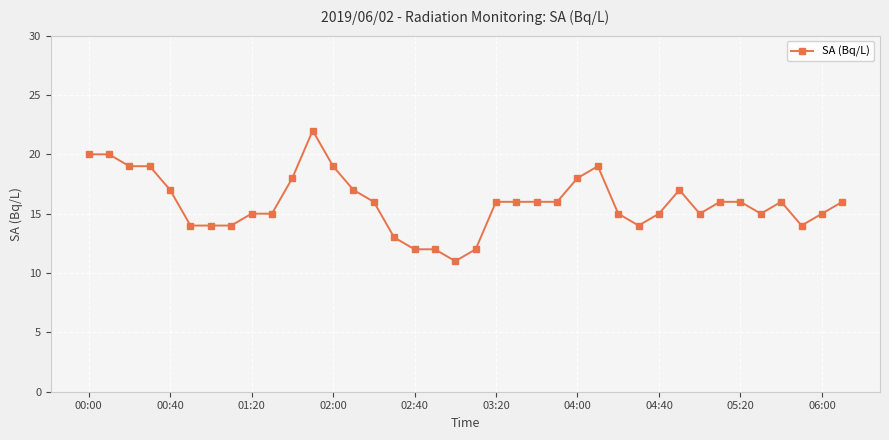

True or false: there are more than 0 points higher than both neighbors.

True